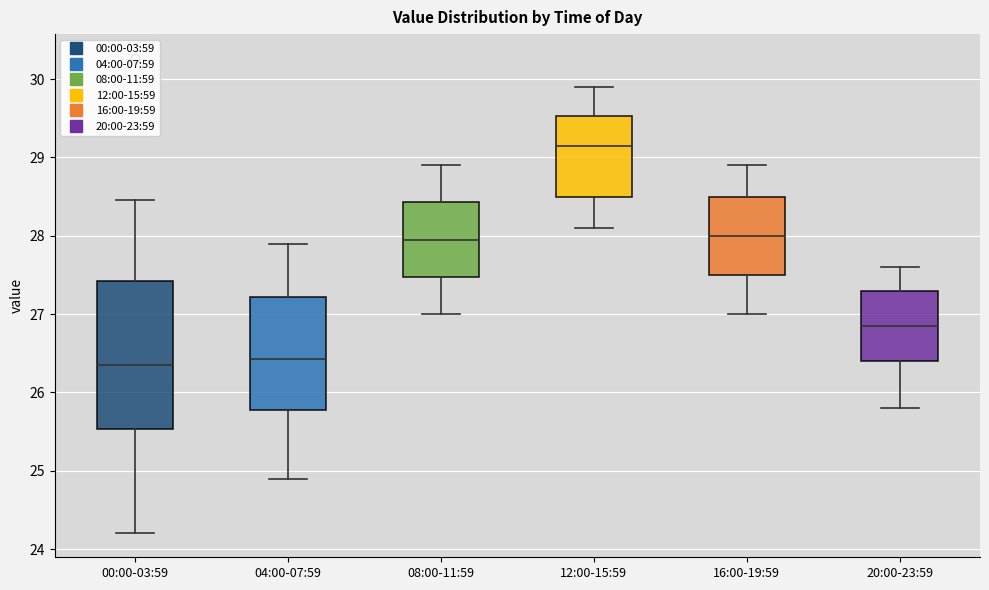

Which box is the tallest, from its lower edge to its upper edge?

00:00-03:59